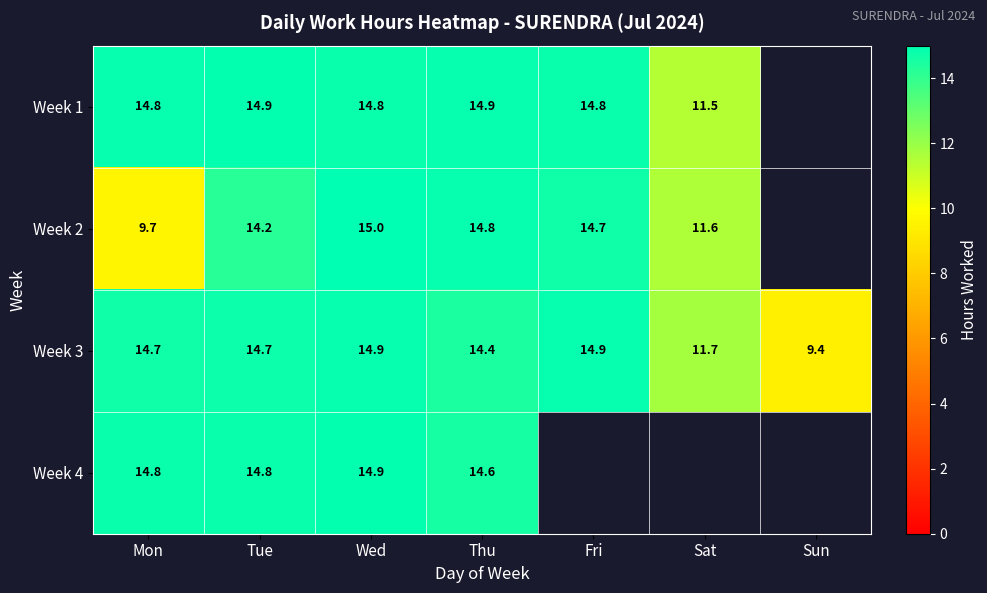

What is the maximum value shown in the chart?

15.0